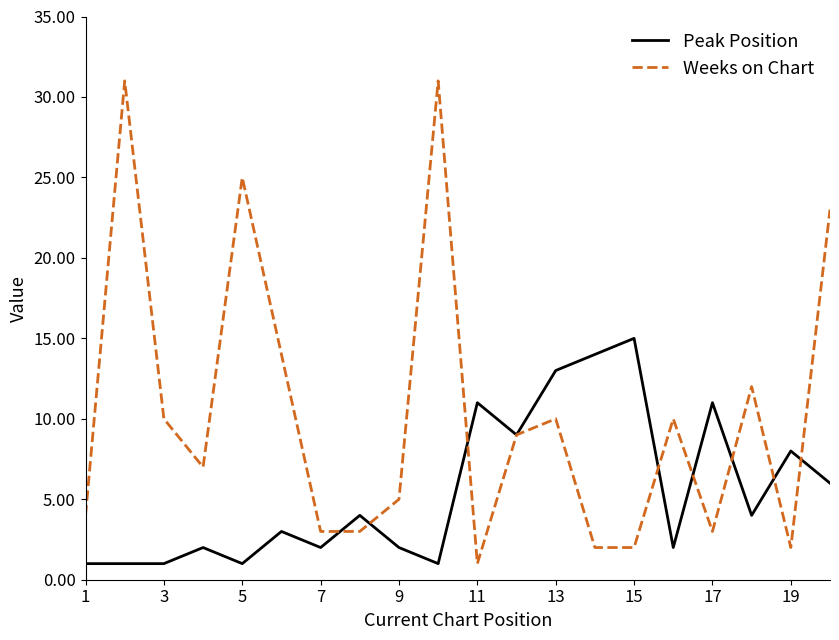

List the series in order of their overall mean, highest first.

Weeks on Chart, Peak Position